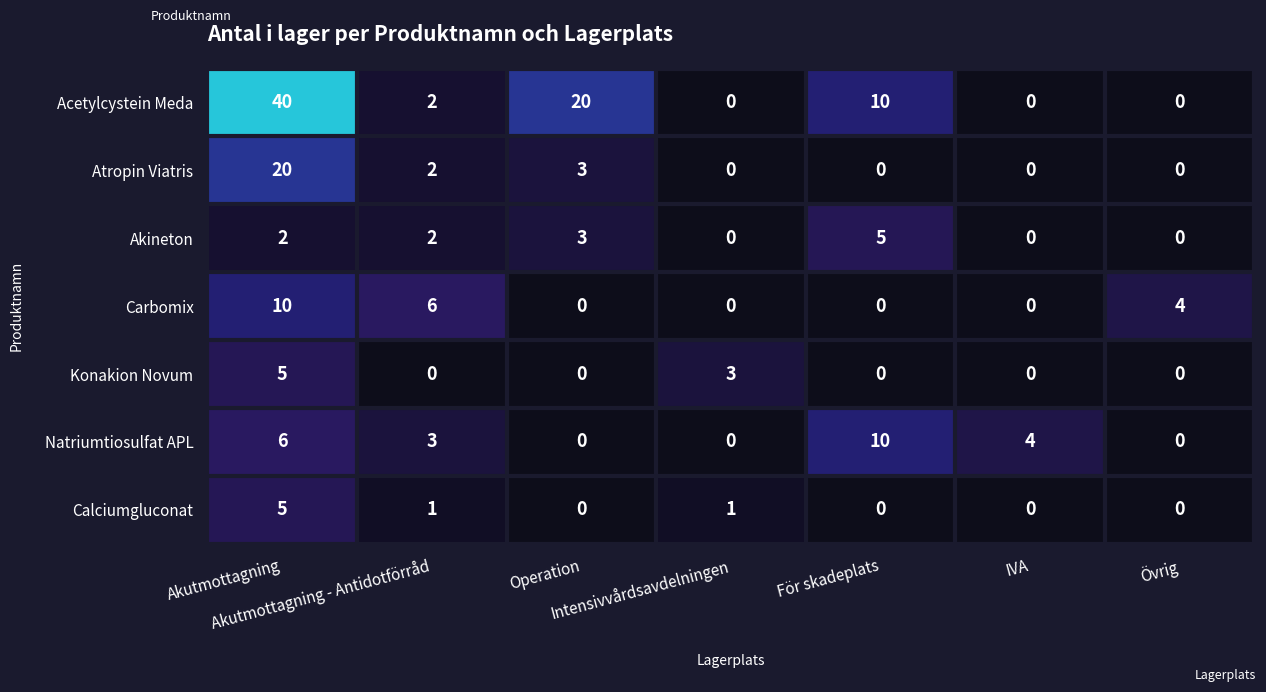

Which series has the widest spread of values?

Acetylcystein Meda